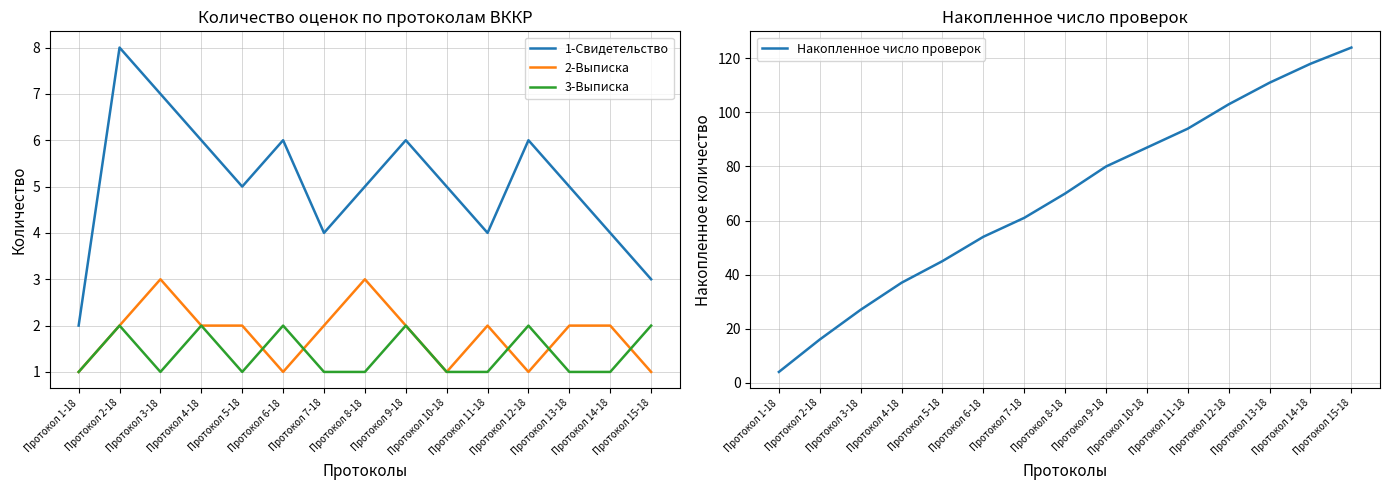

What is the difference between the Накопленное число проверок values at Протокол 3-18 and Протокол 5-18?

18